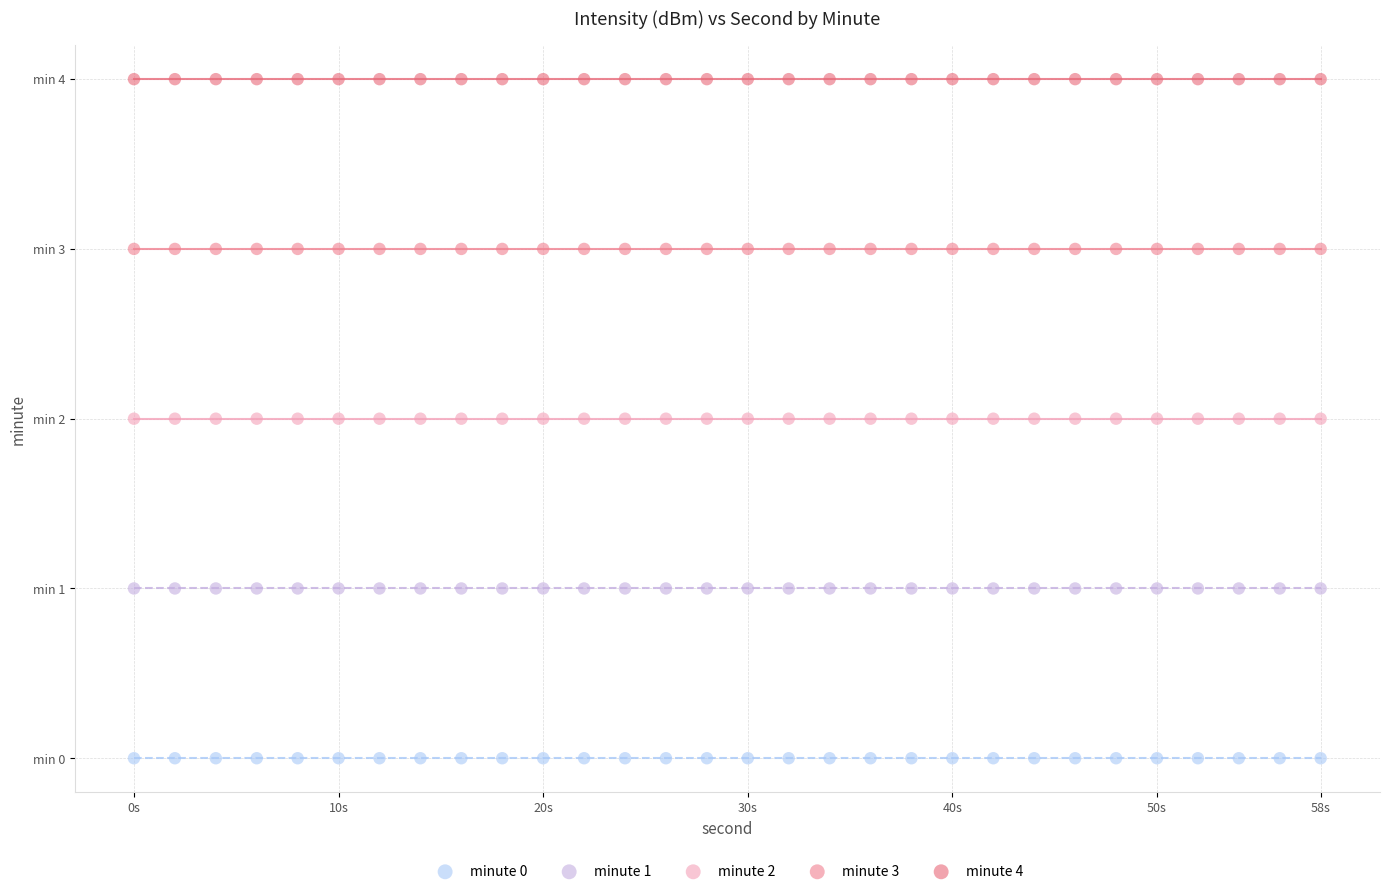

Which series reaches the maximum Y coordinate?

minute 4